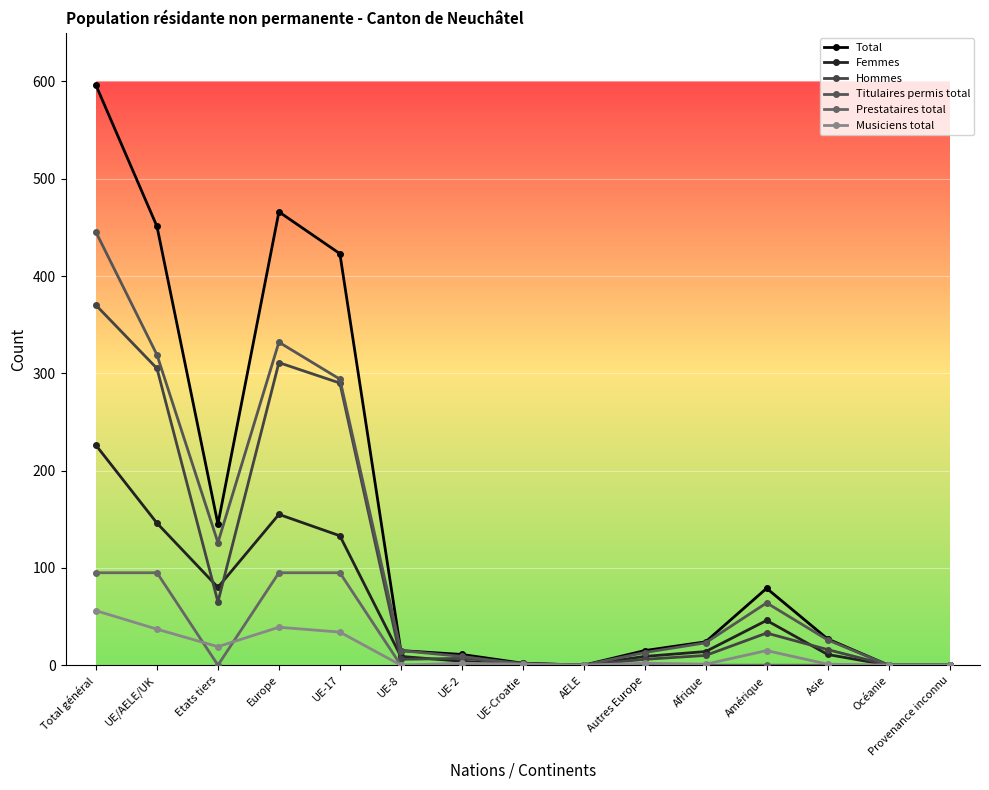

Reading left to right, extract all data points from this chart.

Total: Total général=596	UE/AELE/UK=451	Etats tiers=145	Europe=466	UE-17=423	UE-8=15	UE-2=11	UE-Croatie=2	AELE=0	Autres Europe=15	Afrique=24	Amérique=79	Asie=27	Océanie=0	Provenance inconnu=0
Femmes: Total général=226	UE/AELE/UK=146	Etats tiers=80	Europe=155	UE-17=133	UE-8=9	UE-2=4	UE-Croatie=0	AELE=0	Autres Europe=9	Afrique=14	Amérique=46	Asie=11	Océanie=0	Provenance inconnu=0
Hommes: Total général=370	UE/AELE/UK=305	Etats tiers=65	Europe=311	UE-17=290	UE-8=6	UE-2=7	UE-Croatie=2	AELE=0	Autres Europe=6	Afrique=10	Amérique=33	Asie=16	Océanie=0	Provenance inconnu=0
Titulaires permis total: Total général=445	UE/AELE/UK=319	Etats tiers=126	Europe=332	UE-17=294	UE-8=15	UE-2=9	UE-Croatie=1	AELE=0	Autres Europe=13	Afrique=23	Amérique=64	Asie=26	Océanie=0	Provenance inconnu=0
Prestataires total: Total général=95	UE/AELE/UK=95	Etats tiers=0	Europe=95	UE-17=95	UE-8=0	UE-2=0	UE-Croatie=0	AELE=0	Autres Europe=0	Afrique=0	Amérique=0	Asie=0	Océanie=0	Provenance inconnu=0
Musiciens total: Total général=56	UE/AELE/UK=37	Etats tiers=19	Europe=39	UE-17=34	UE-8=0	UE-2=2	UE-Croatie=1	AELE=0	Autres Europe=2	Afrique=1	Amérique=15	Asie=1	Océanie=0	Provenance inconnu=0